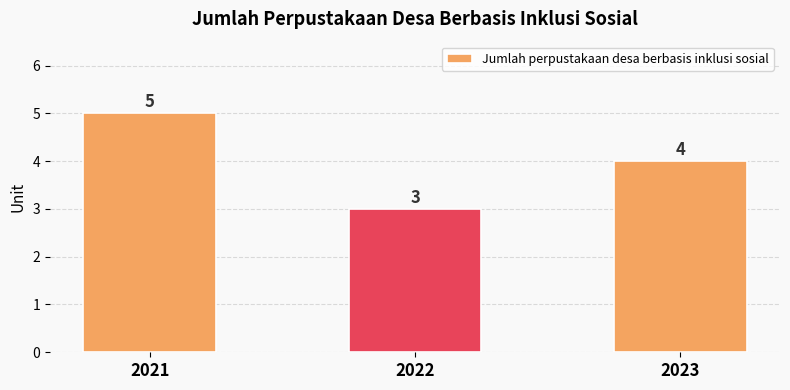

Where does the data first go above 4?

2021